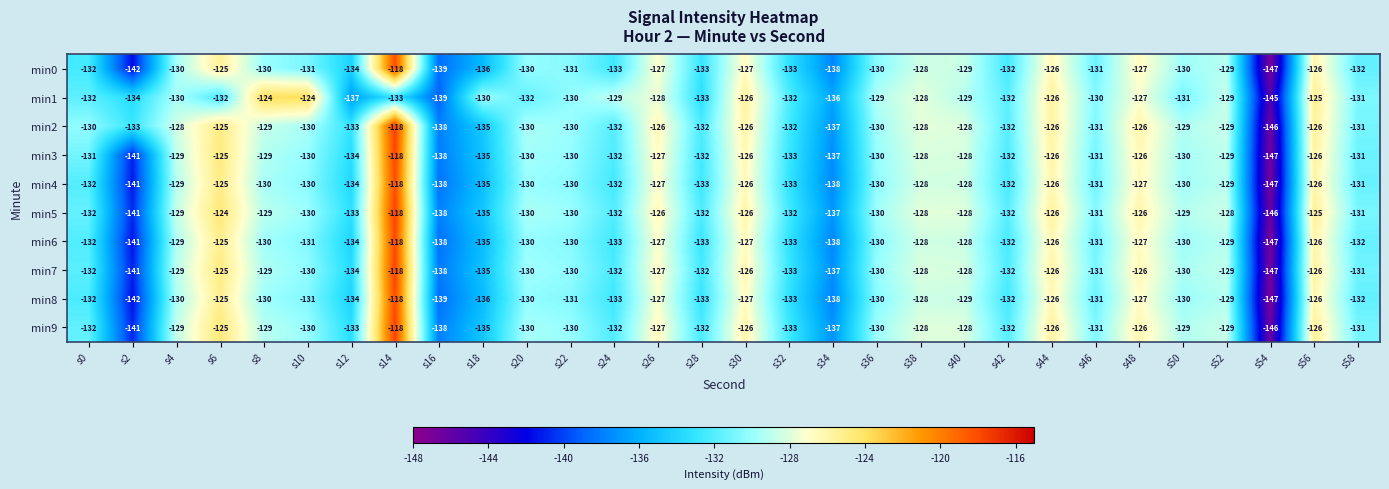

What is the difference between the min0 values at s30 and s12?

7